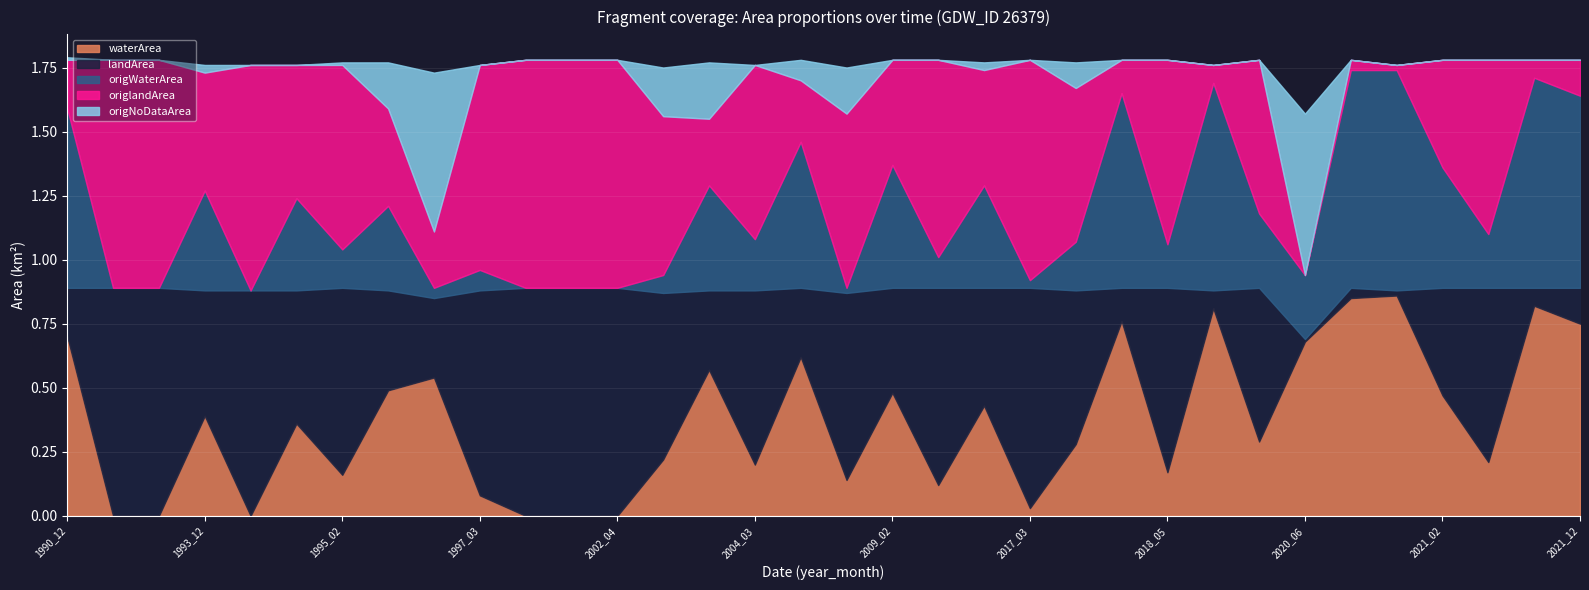

What are all the series names shown in the legend?

waterArea, landArea, origWaterArea, origlandArea, origNoDataArea